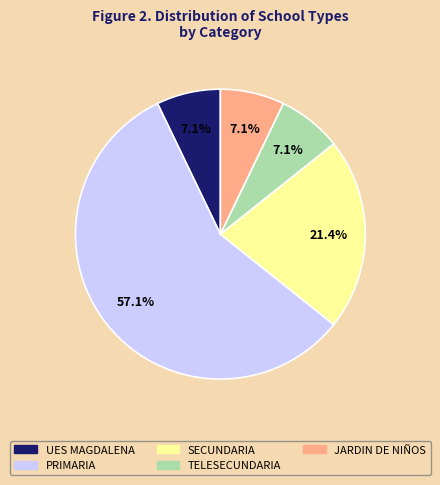

Approximately how many times larger is the value at JARDIN DE NIÑOS compared to PRIMARIA?

0.1